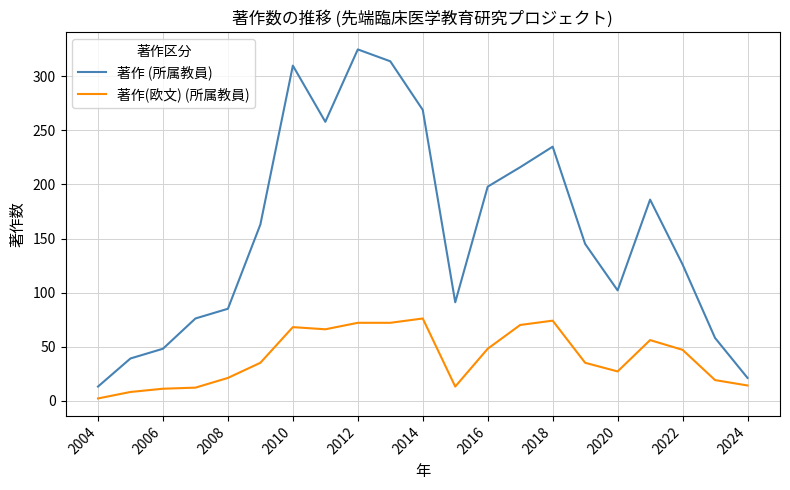

Which series has the widest spread of values?

著作 (所属教員)